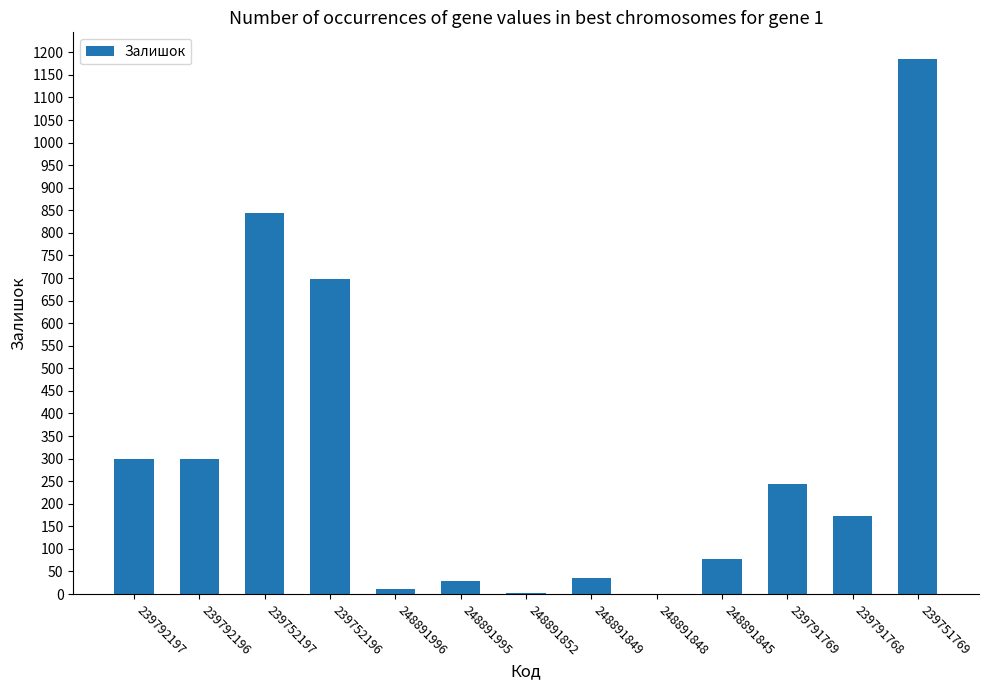

What is the ratio of the value at 239791769 to the value at 239792197?

0.8